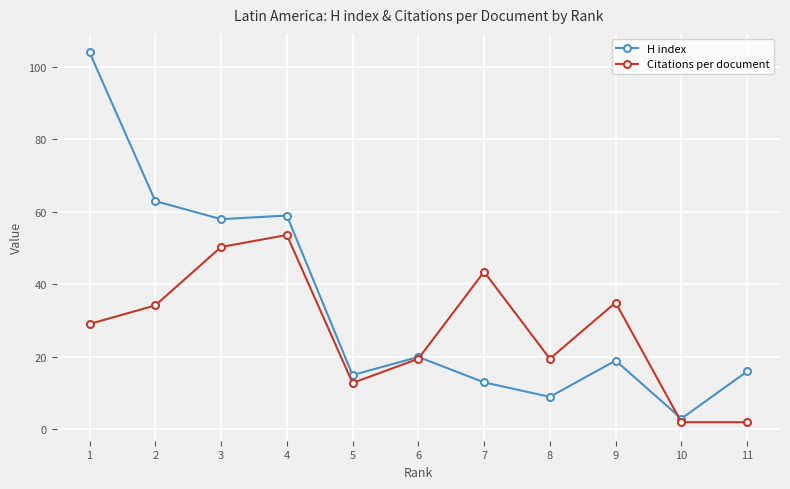

Does the chart display data point markers on the line(s)?

Yes